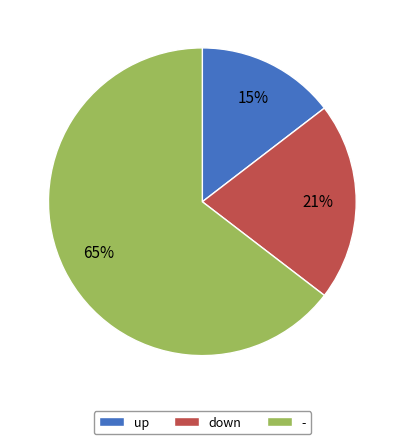

Is it true that down is 21% of the pie?

True